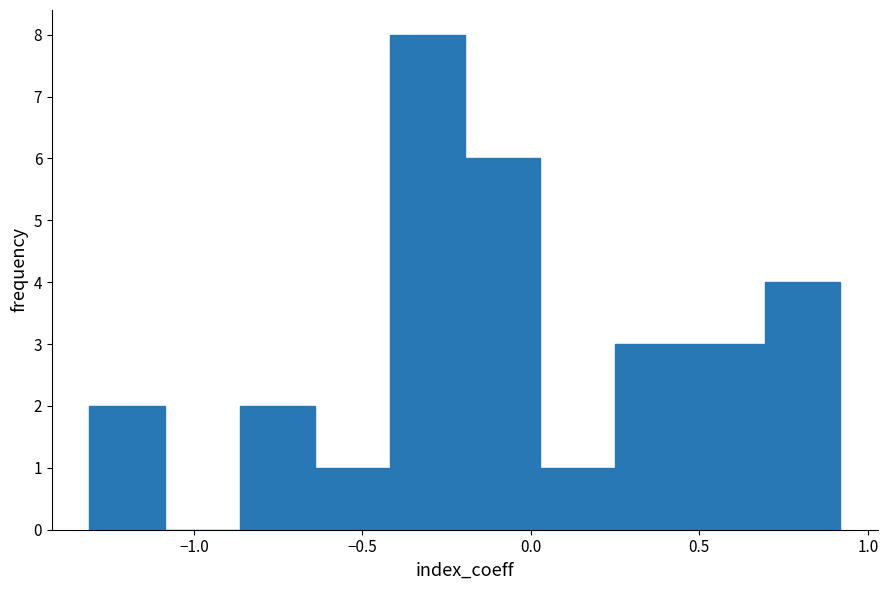

Reading left to right, list every bar in this chart as the range it spans on the x-axis followed by its height. Neither the bar edges nor the heights are printed on the chart, so give them approximately, as read against the axes.

-1.30 to -1.10: 2
-1.10 to -0.85: 0
-0.85 to -0.65: 2
-0.65 to -0.40: 1
-0.40 to -0.20: 8
-0.20 to 0.05: 6
0.05 to 0.25: 1
0.25 to 0.45: 3
0.45 to 0.70: 3
0.70 to 0.90: 4